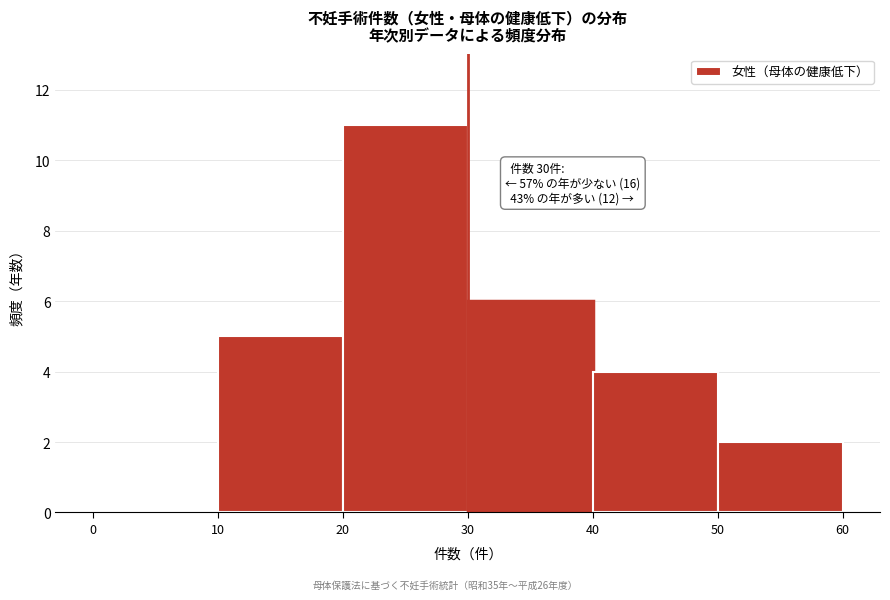

Over which range of the x-axis is the bar tallest?

20 to 30